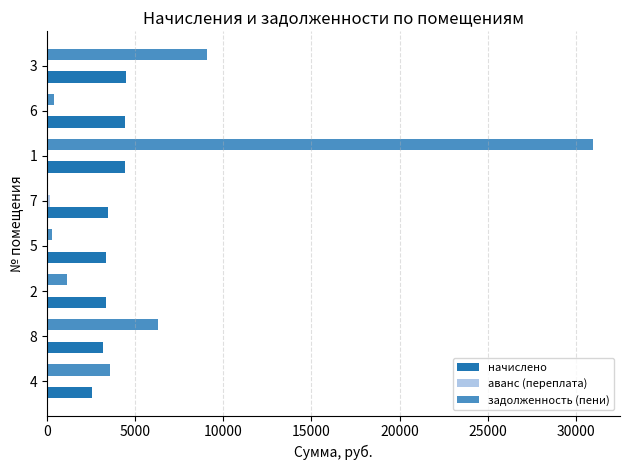

Between 8 and 6, which series saw the biggest shift?

задолженность (пени)